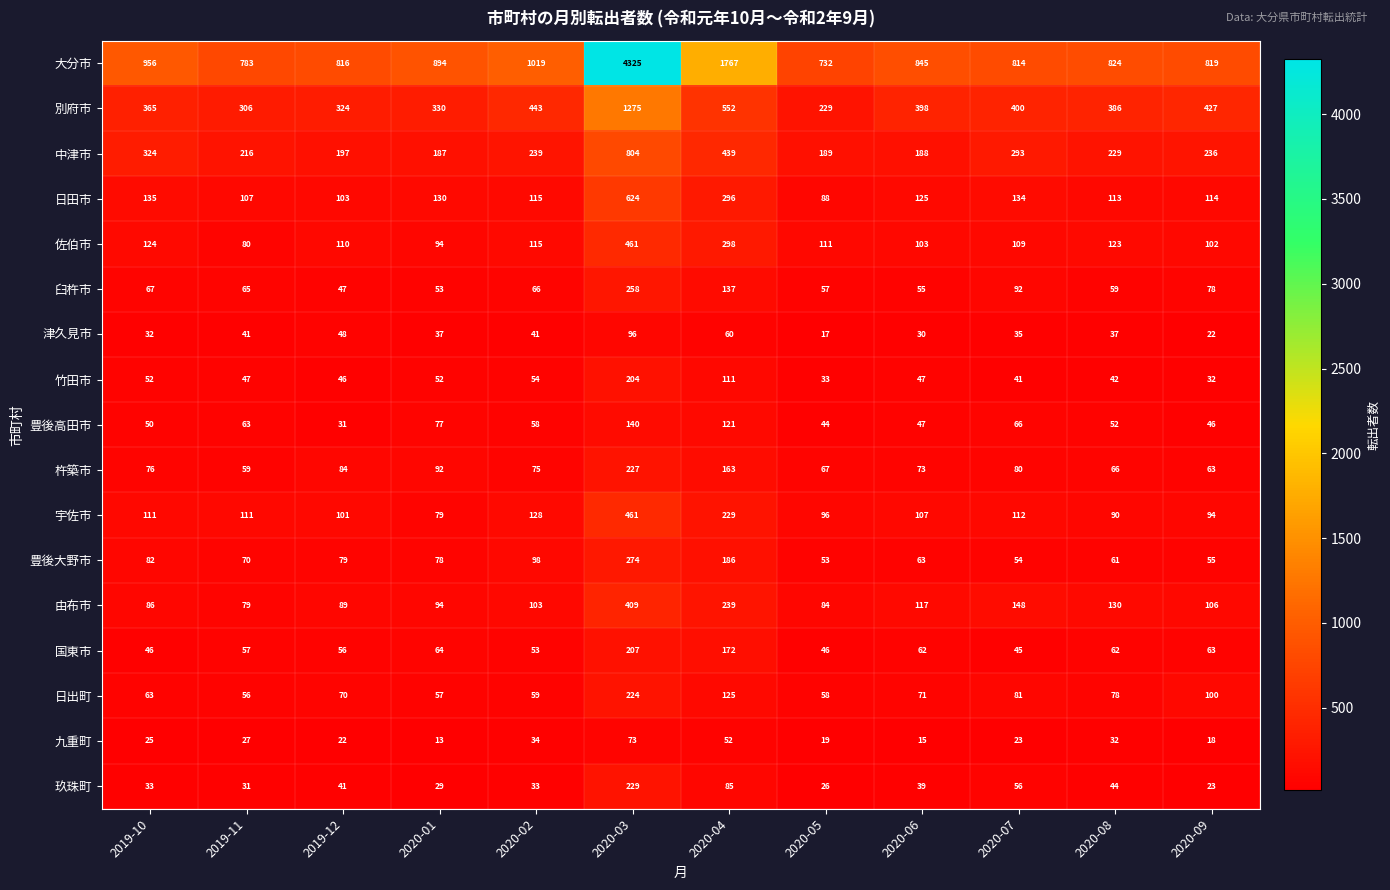

Where does the 国東市 series first go above 62?

2020-01